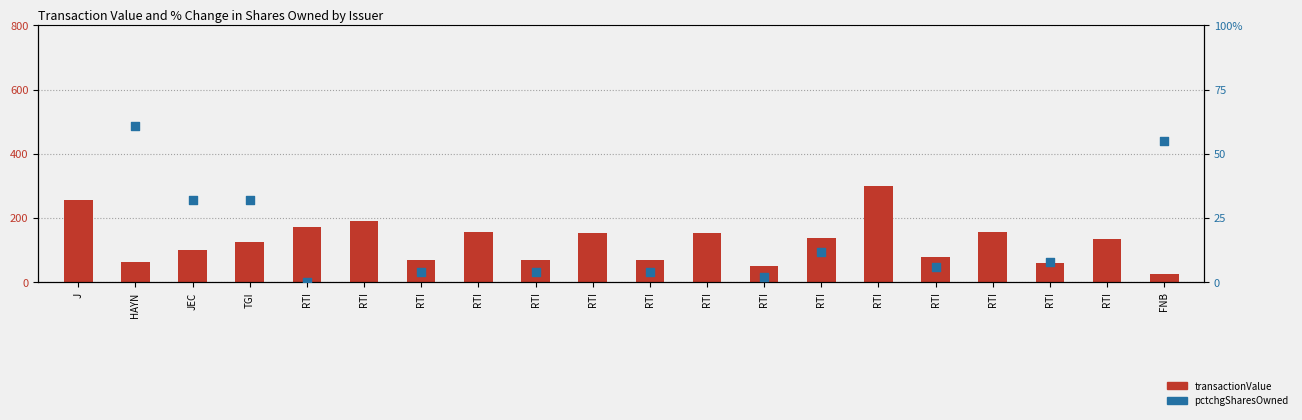

Which series has the largest Y range (max minus min)?

transactionValue